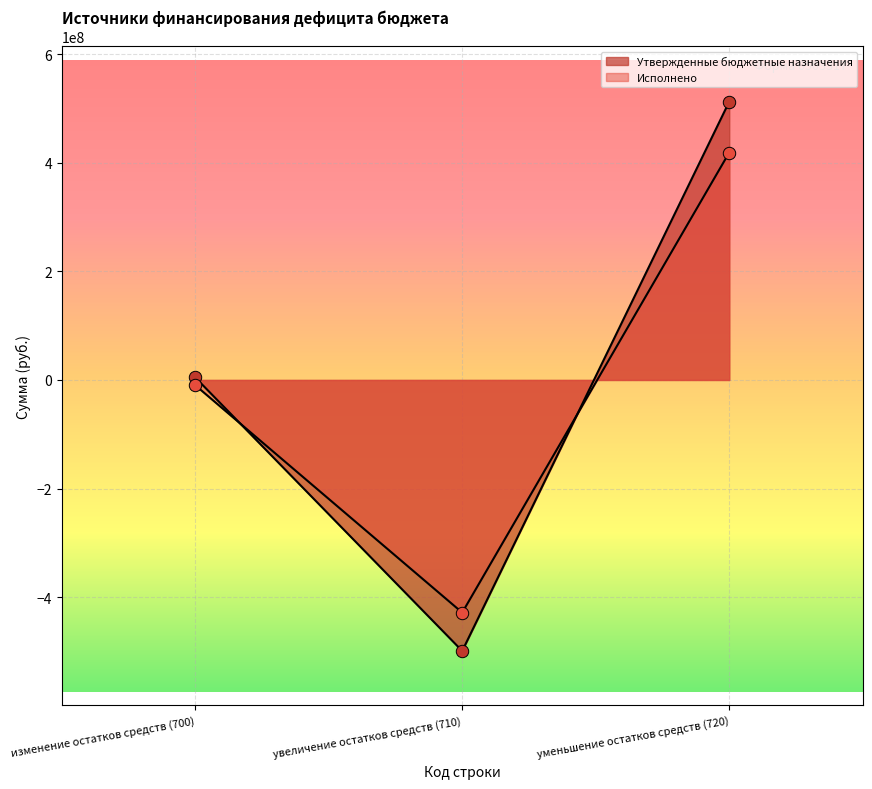

At which category is the sum across all series the highest?

уменьшение остатков средств (720)